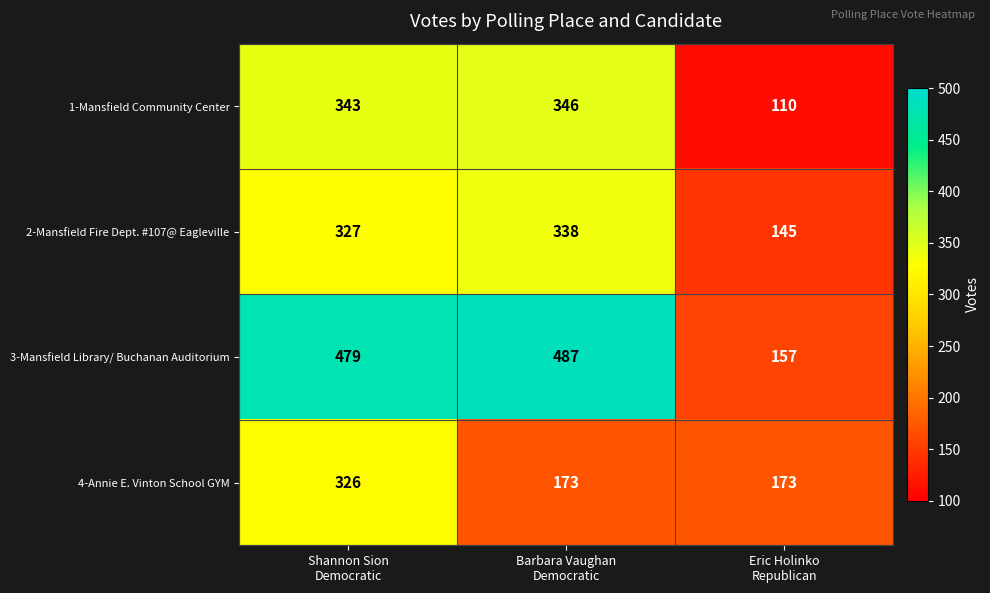

At Eric Holinko
Republican, list the series in order from largest to smallest.

4-Annie E. Vinton School GYM, 3-Mansfield Library/ Buchanan Auditorium, 2-Mansfield Fire Dept. #107@ Eagleville, 1-Mansfield Community Center